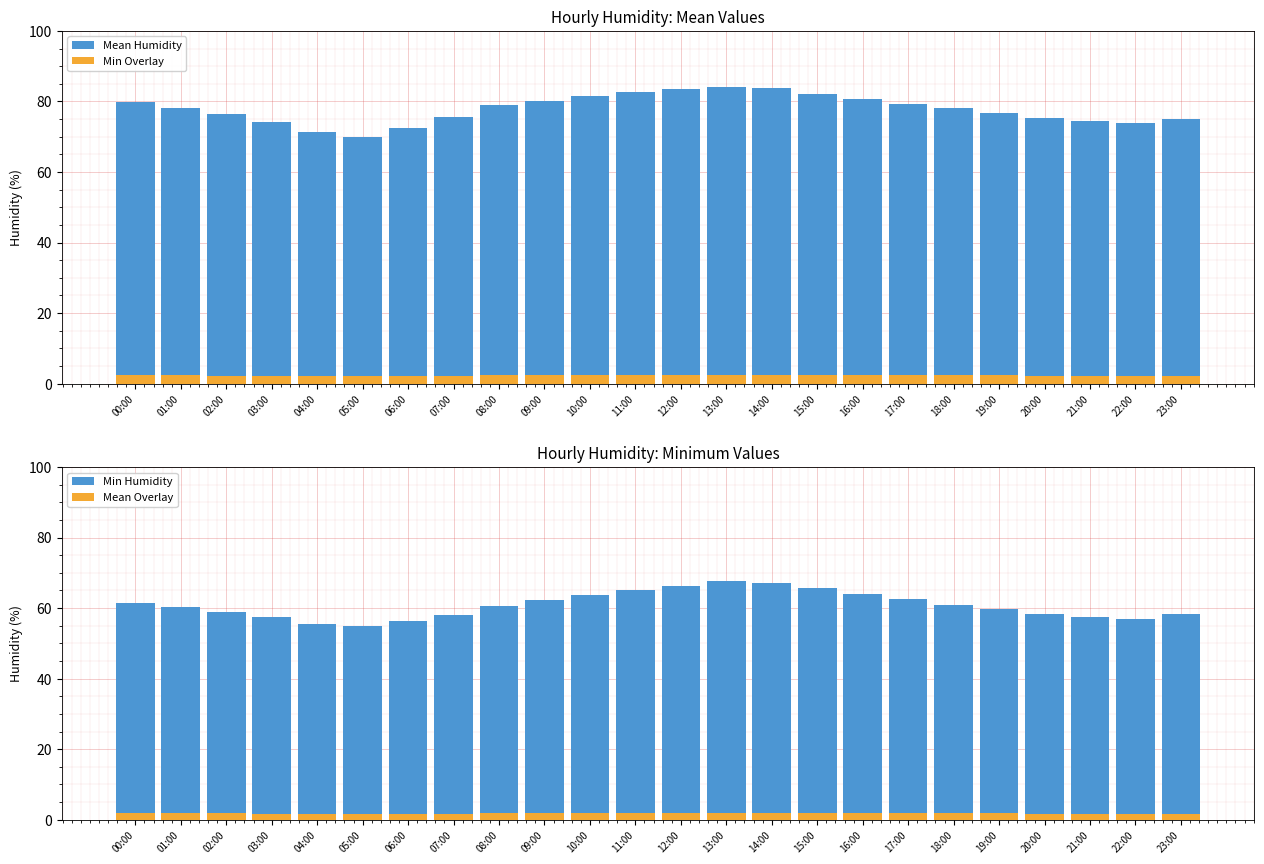

Reading left to right, list all the values displayed in this chart.

Mean Humidity: 79.8	78.2	76.5	74.1	71.3	69.8	72.4	75.6	78.9	80.1	81.4	82.7	83.5	84.2	83.8	82.1	80.6	79.3	78.0	76.8	75.2	74.5	73.9	75.1
Min Overlay: 2.4	2.3	2.3	2.2	2.1	2.1	2.2	2.3	2.4	2.4	2.4	2.5	2.5	2.5	2.5	2.5	2.4	2.4	2.3	2.3	2.3	2.2	2.2	2.3
Min Humidity: 61.3	60.2	58.9	57.4	55.6	54.8	56.2	58.1	60.5	62.3	63.7	65.1	66.4	67.8	67.2	65.8	64.1	62.5	61.0	59.8	58.3	57.6	56.9	58.4
Mean Overlay: 1.8	1.8	1.8	1.7	1.7	1.6	1.7	1.7	1.8	1.9	1.9	2.0	2.0	2.0	2.0	2.0	1.9	1.9	1.8	1.8	1.7	1.7	1.7	1.8